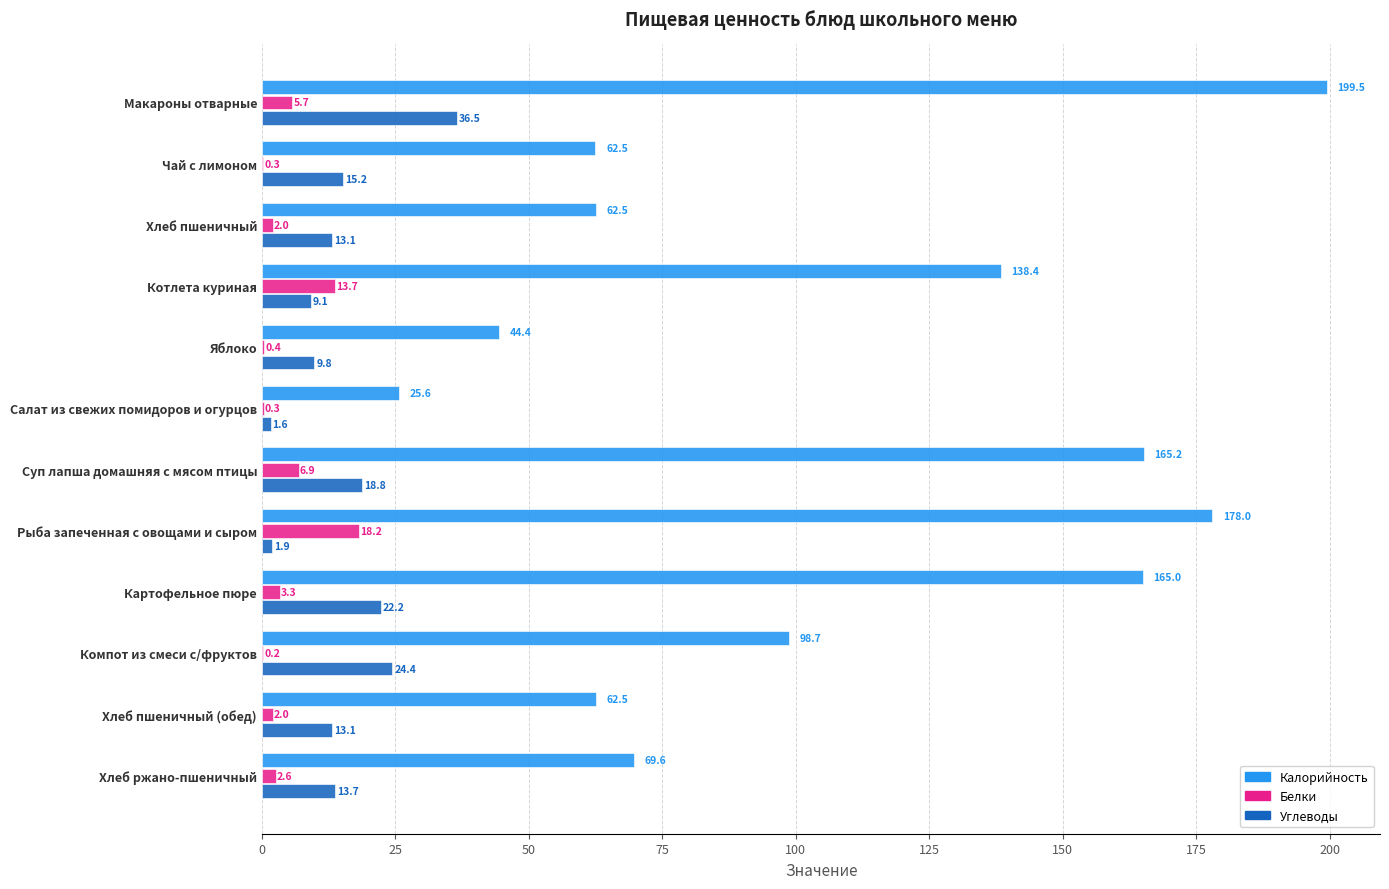

What is the sum of the Белки values at Чай с лимоном and Хлеб пшеничный?

2.3